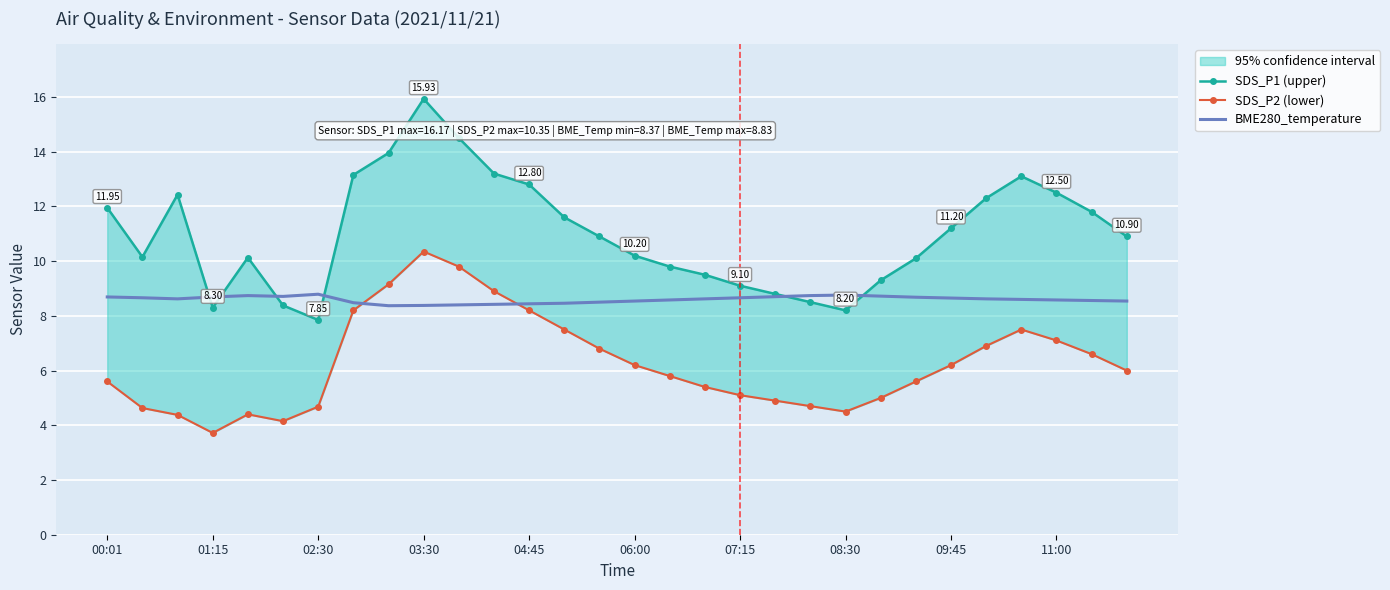

How many interior local valleys does the SDS_P1 (upper) series have?

4